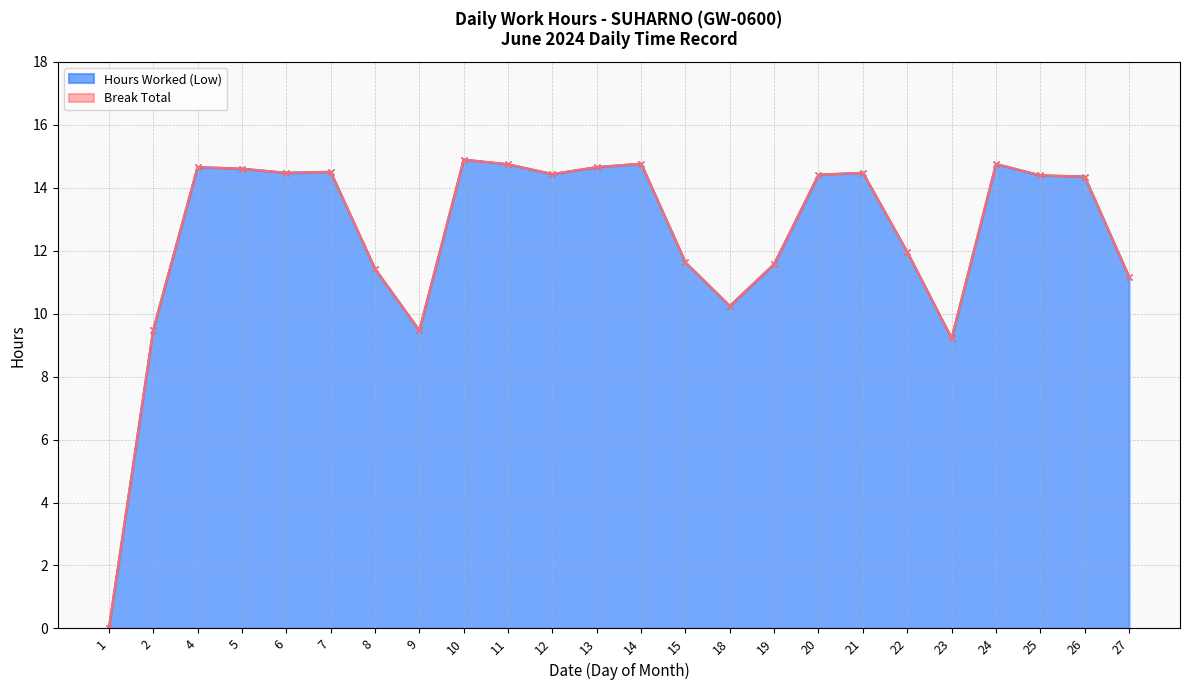

What is the change in value from 5 to 25?

-0.2